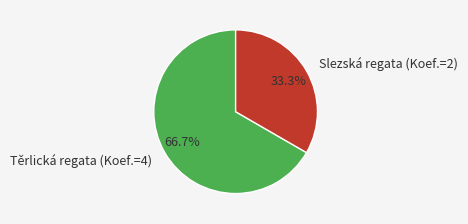

What percentage is the Slezská regata (Koef.=2) slice, to the nearest percent?

33%